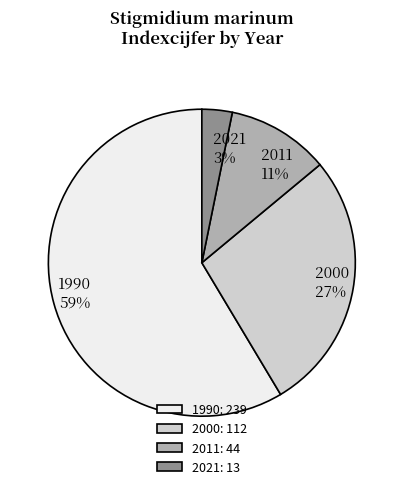

What is the ratio of the value at 2021 to the value at 2011?

0.3